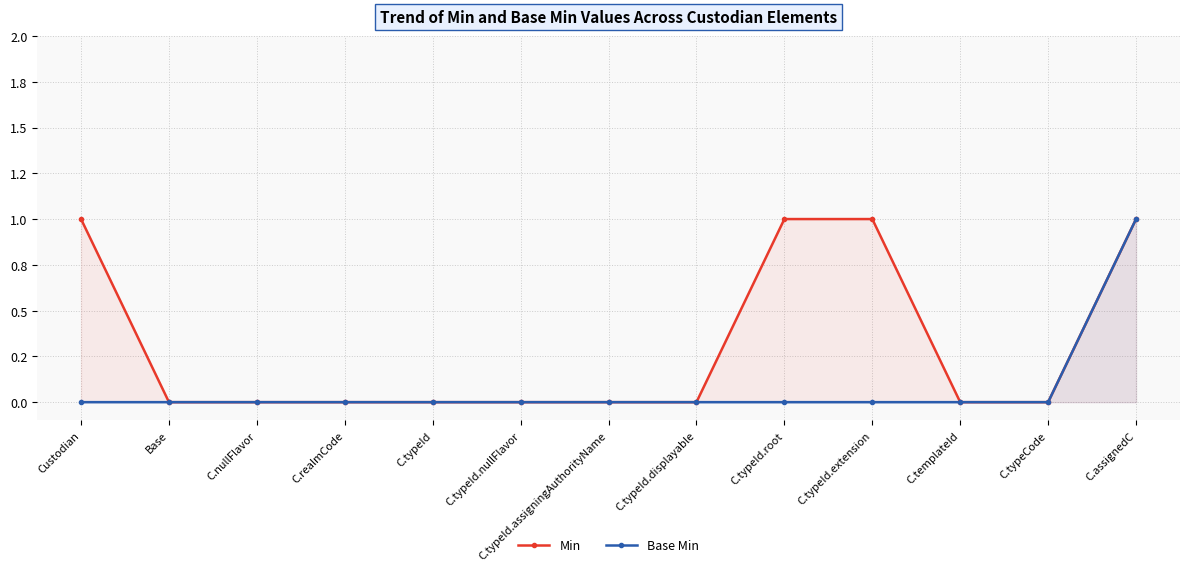

How many values in Base Min are above zero?

1